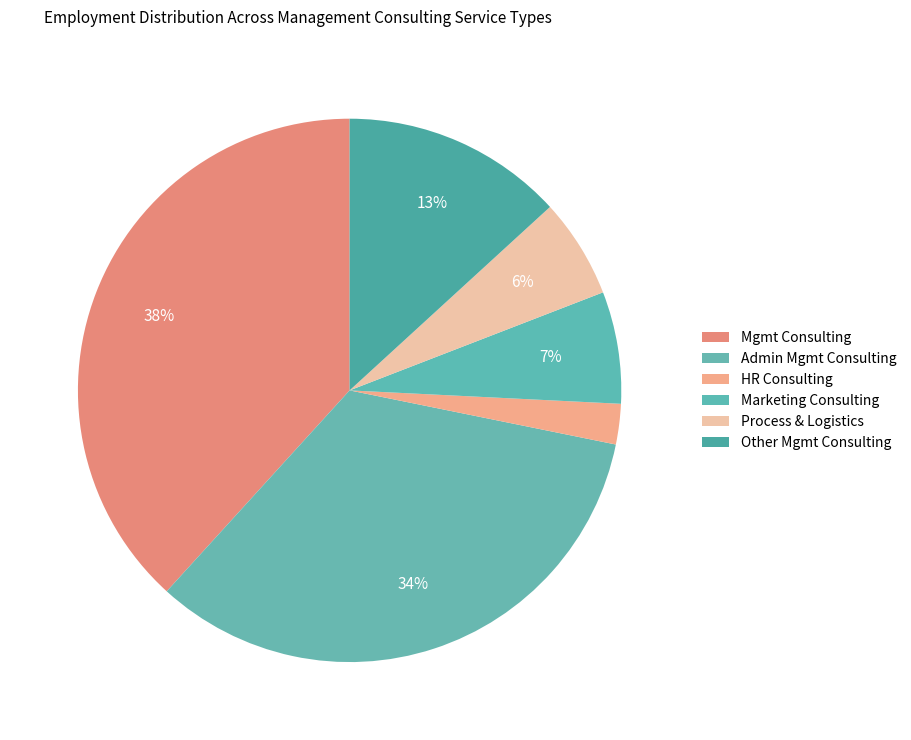

Does any single category account for the majority?

No